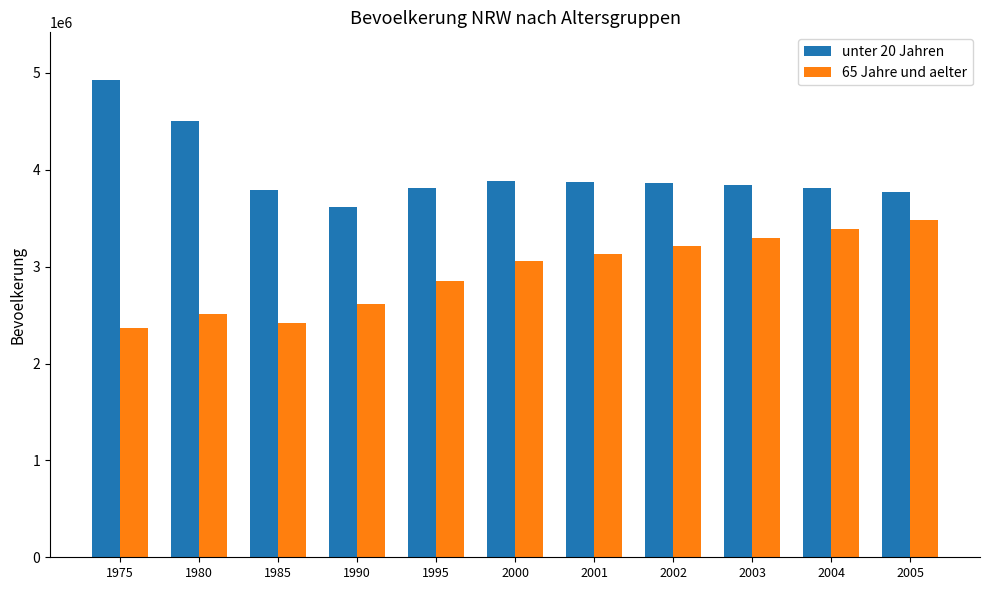

Between 1975 and 2000, which series saw the biggest shift?

unter 20 Jahren